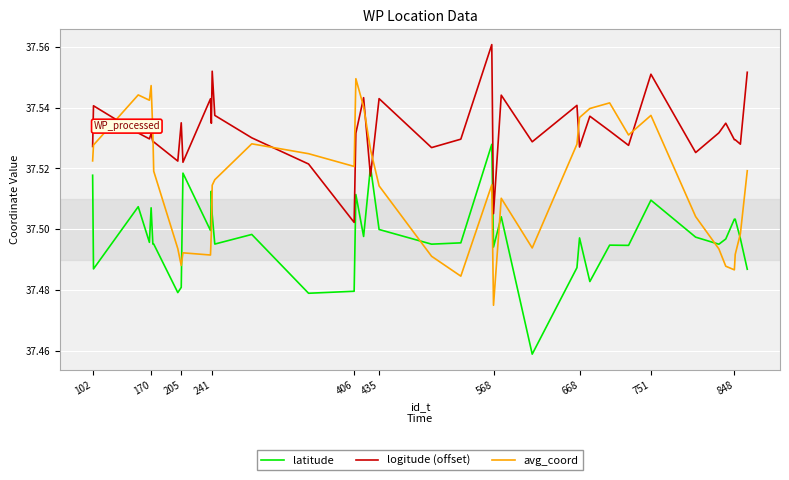

List the series in order of their overall mean, lowest first.

latitude, avg_coord, logitude (offset)